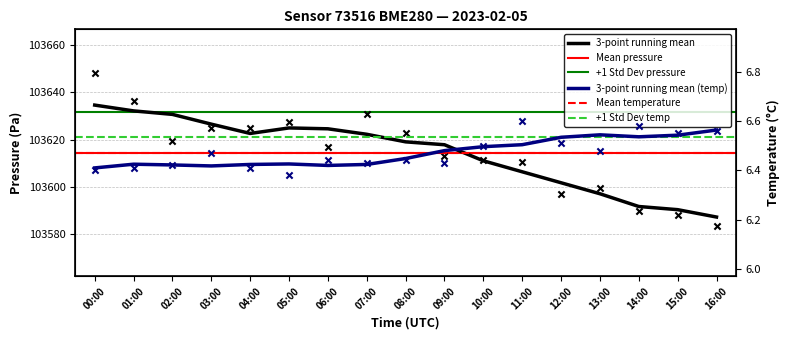

At how many categories does at least one series exceed 44387?

17